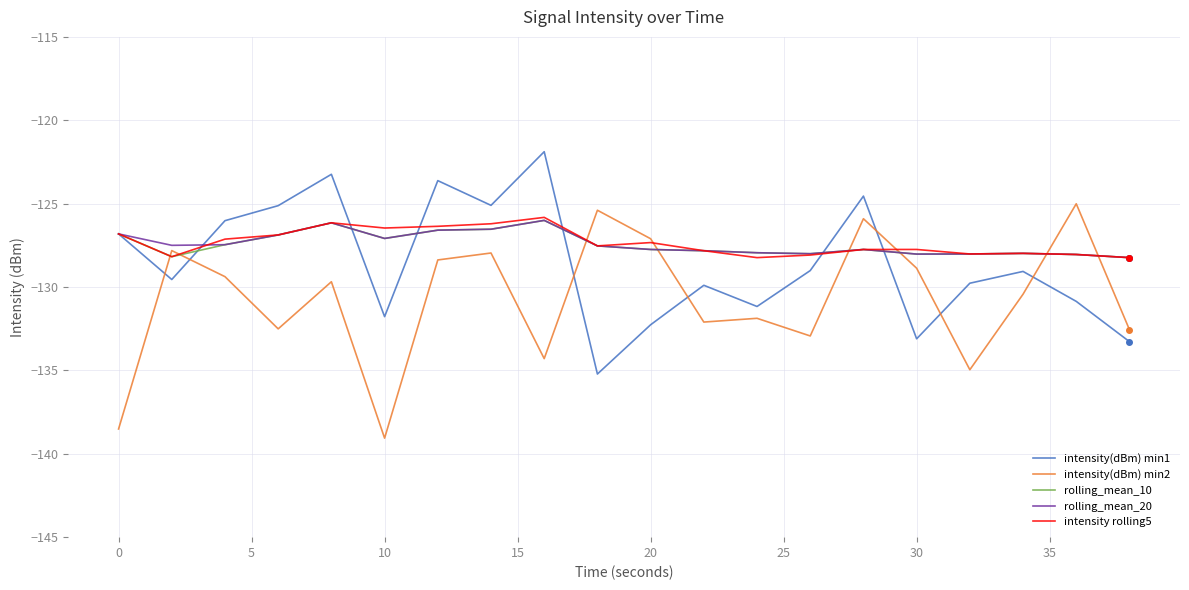

What is the smallest value displayed?

-139.1